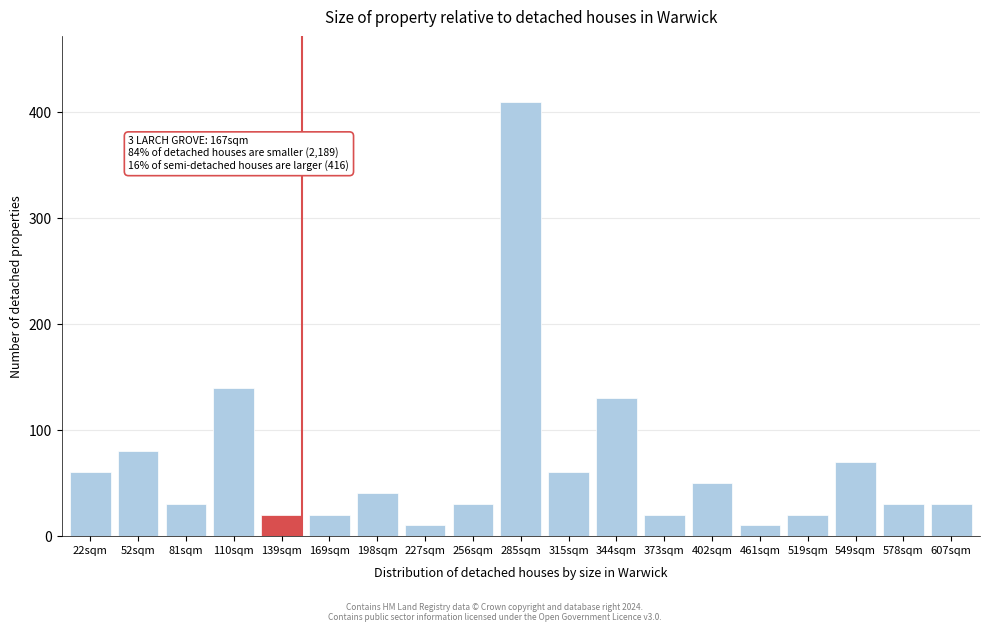

Reading left to right, what are all the values shown in this chart?

60	80	30	140	20	20	40	10	30	410	60	130	20	50	10	20	70	30	30